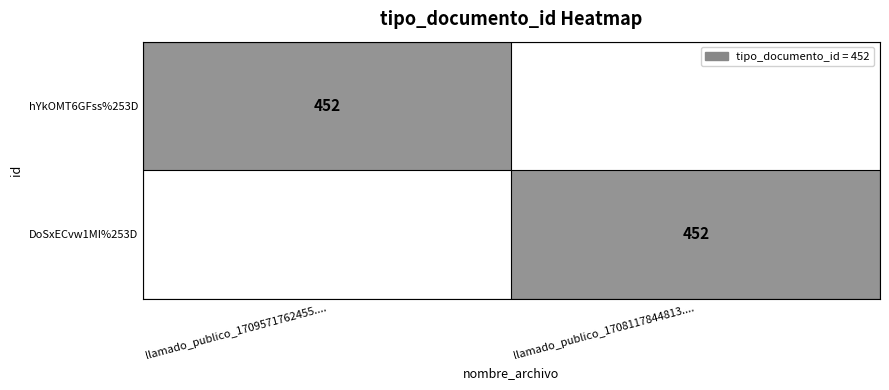

What is the greatest value displayed?

452